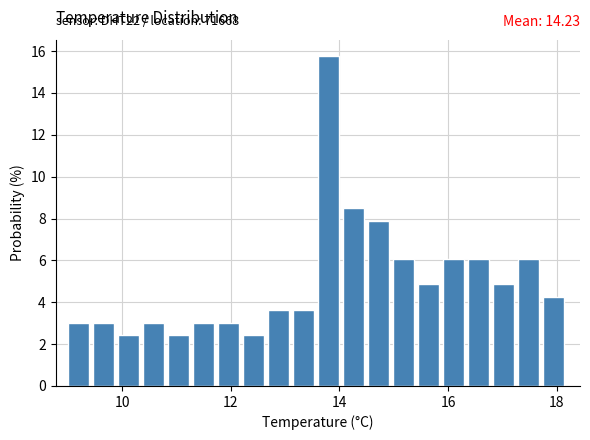

Read against the x-axis, roughly where is the centre of the tallest bar?

13.8